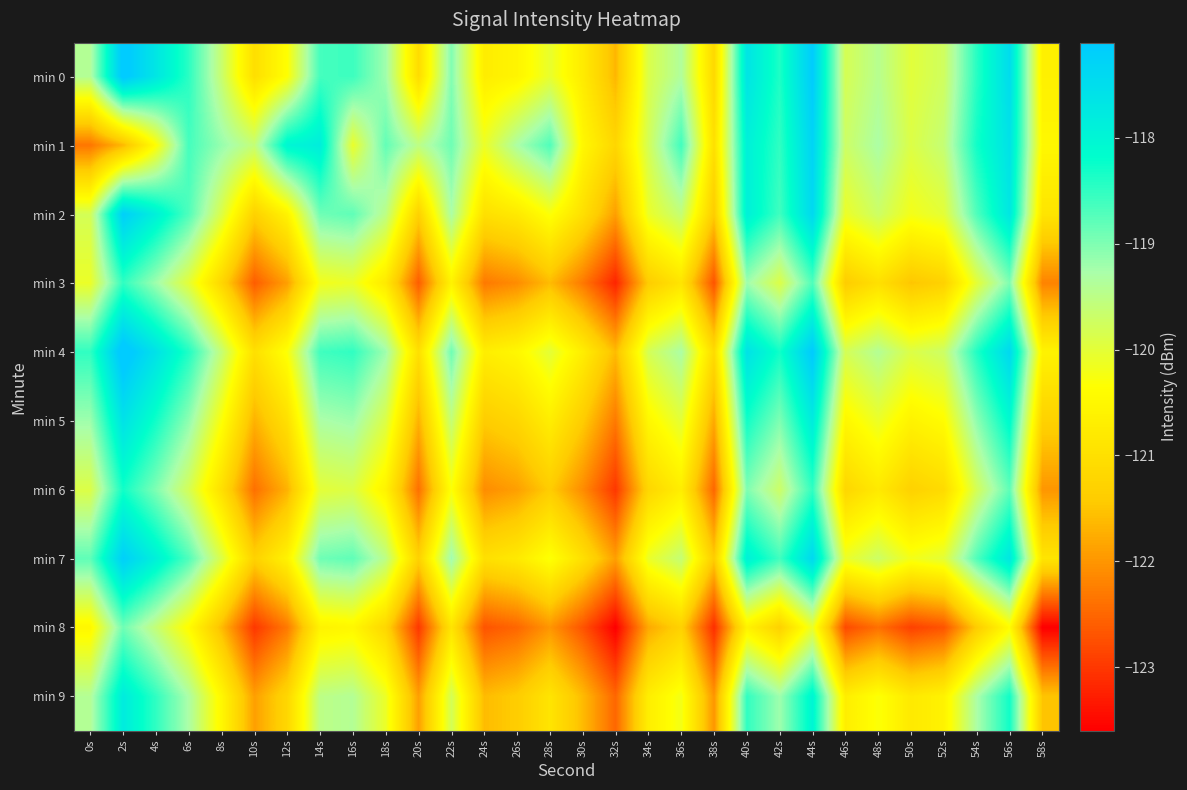

Reading left to right, transcribe all the data shown in this chart.

min 0: 0s=-119.4	2s=-117.0	4s=-117.7	6s=-118.5	8s=-119.6	10s=-121.0	12s=-120.3	14s=-118.6	16s=-118.6	18s=-119.2	20s=-121.1	22s=-119.0	24s=-120.7	26s=-120.6	28s=-120.1	30s=-120.8	32s=-121.6	34s=-119.9	36s=-119.4	38s=-121.2	40s=-117.7	42s=-118.4	44s=-117.1	46s=-119.8	48s=-119.4	50s=-120.0	52s=-119.7	54s=-118.4	56s=-117.5	58s=-120.7
min 1: 0s=-122.3	2s=-121.6	4s=-120.4	6s=-118.6	8s=-119.1	10s=-119.6	12s=-118.0	14s=-117.8	16s=-120.1	18s=-118.8	20s=-119.5	22s=-118.9	24s=-120.1	26s=-119.3	28s=-118.7	30s=-120.5	32s=-121.2	34s=-119.8	36s=-118.6	38s=-121.0	40s=-117.9	42s=-118.5	44s=-117.3	46s=-119.7	48s=-119.3	50s=-119.9	52s=-119.6	54s=-118.3	56s=-117.6	58s=-120.5
min 2: 0s=-119.8	2s=-117.2	4s=-117.9	6s=-118.7	8s=-119.9	10s=-121.3	12s=-120.6	14s=-118.9	16s=-118.8	18s=-119.5	20s=-121.3	22s=-119.3	24s=-121.0	26s=-120.8	28s=-120.3	30s=-121.0	32s=-121.9	34s=-120.1	36s=-119.6	38s=-121.4	40s=-117.9	42s=-118.6	44s=-117.4	46s=-120.1	48s=-119.7	50s=-120.2	52s=-120.0	54s=-118.7	56s=-117.7	58s=-120.9
min 3: 0s=-120.1	2s=-118.5	4s=-119.2	6s=-120.0	8s=-121.2	10s=-122.6	12s=-121.9	14s=-120.2	16s=-120.1	18s=-120.8	20s=-122.6	22s=-120.6	24s=-122.3	26s=-122.1	28s=-121.6	30s=-122.3	32s=-123.2	34s=-121.4	36s=-120.9	38s=-122.7	40s=-119.2	42s=-119.9	44s=-118.7	46s=-121.4	48s=-121.0	50s=-121.5	52s=-121.3	54s=-120.0	56s=-119.0	58s=-122.2
min 4: 0s=-118.5	2s=-116.9	4s=-117.6	6s=-118.4	8s=-119.6	10s=-121.0	12s=-120.3	14s=-118.6	16s=-118.5	18s=-119.2	20s=-121.0	22s=-118.9	24s=-120.7	26s=-120.5	28s=-120.0	30s=-120.7	32s=-121.6	34s=-119.8	36s=-119.3	38s=-121.1	40s=-117.6	42s=-118.3	44s=-117.1	46s=-119.8	48s=-119.4	50s=-119.9	52s=-119.7	54s=-118.4	56s=-117.4	58s=-120.6
min 5: 0s=-119.2	2s=-117.6	4s=-118.3	6s=-119.1	8s=-120.3	10s=-121.7	12s=-121.0	14s=-119.3	16s=-119.2	18s=-119.9	20s=-121.7	22s=-119.6	24s=-121.4	26s=-121.2	28s=-120.7	30s=-121.4	32s=-122.3	34s=-120.5	36s=-120.0	38s=-121.8	40s=-118.3	42s=-119.0	44s=-117.8	46s=-120.5	48s=-120.1	50s=-120.6	52s=-120.4	54s=-119.1	56s=-118.1	58s=-121.3
min 6: 0s=-119.9	2s=-118.3	4s=-119.0	6s=-119.8	8s=-121.0	10s=-122.4	12s=-121.7	14s=-120.0	16s=-119.9	18s=-120.6	20s=-122.4	22s=-120.3	24s=-122.1	26s=-121.9	28s=-121.4	30s=-122.1	32s=-123.0	34s=-121.2	36s=-120.7	38s=-122.5	40s=-119.0	42s=-119.7	44s=-118.5	46s=-121.2	48s=-120.8	50s=-121.3	52s=-121.1	54s=-119.8	56s=-118.8	58s=-122.0
min 7: 0s=-118.8	2s=-117.2	4s=-117.9	6s=-118.7	8s=-119.9	10s=-121.3	12s=-120.6	14s=-118.9	16s=-118.8	18s=-119.5	20s=-121.3	22s=-119.2	24s=-121.0	26s=-120.8	28s=-120.3	30s=-121.0	32s=-121.9	34s=-120.1	36s=-119.6	38s=-121.4	40s=-117.9	42s=-118.6	44s=-117.4	46s=-120.1	48s=-119.7	50s=-120.2	52s=-120.0	54s=-118.7	56s=-117.7	58s=-120.9
min 8: 0s=-120.5	2s=-118.9	4s=-119.6	6s=-120.4	8s=-121.6	10s=-123.0	12s=-122.3	14s=-120.6	16s=-120.5	18s=-121.2	20s=-123.0	22s=-120.9	24s=-122.7	26s=-122.5	28s=-122.0	30s=-122.7	32s=-123.6	34s=-121.8	36s=-121.3	38s=-123.1	40s=-120.6	42s=-121.3	44s=-120.1	46s=-122.8	48s=-122.4	50s=-122.9	52s=-122.7	54s=-121.4	56s=-120.4	58s=-123.6
min 9: 0s=-119.4	2s=-117.8	4s=-118.5	6s=-119.3	8s=-120.5	10s=-121.9	12s=-121.2	14s=-119.5	16s=-119.4	18s=-120.1	20s=-121.9	22s=-119.8	24s=-121.6	26s=-121.4	28s=-120.9	30s=-121.6	32s=-122.5	34s=-120.7	36s=-120.2	38s=-122.0	40s=-118.5	42s=-119.2	44s=-118.0	46s=-120.7	48s=-120.3	50s=-120.8	52s=-120.6	54s=-119.3	56s=-118.3	58s=-121.5